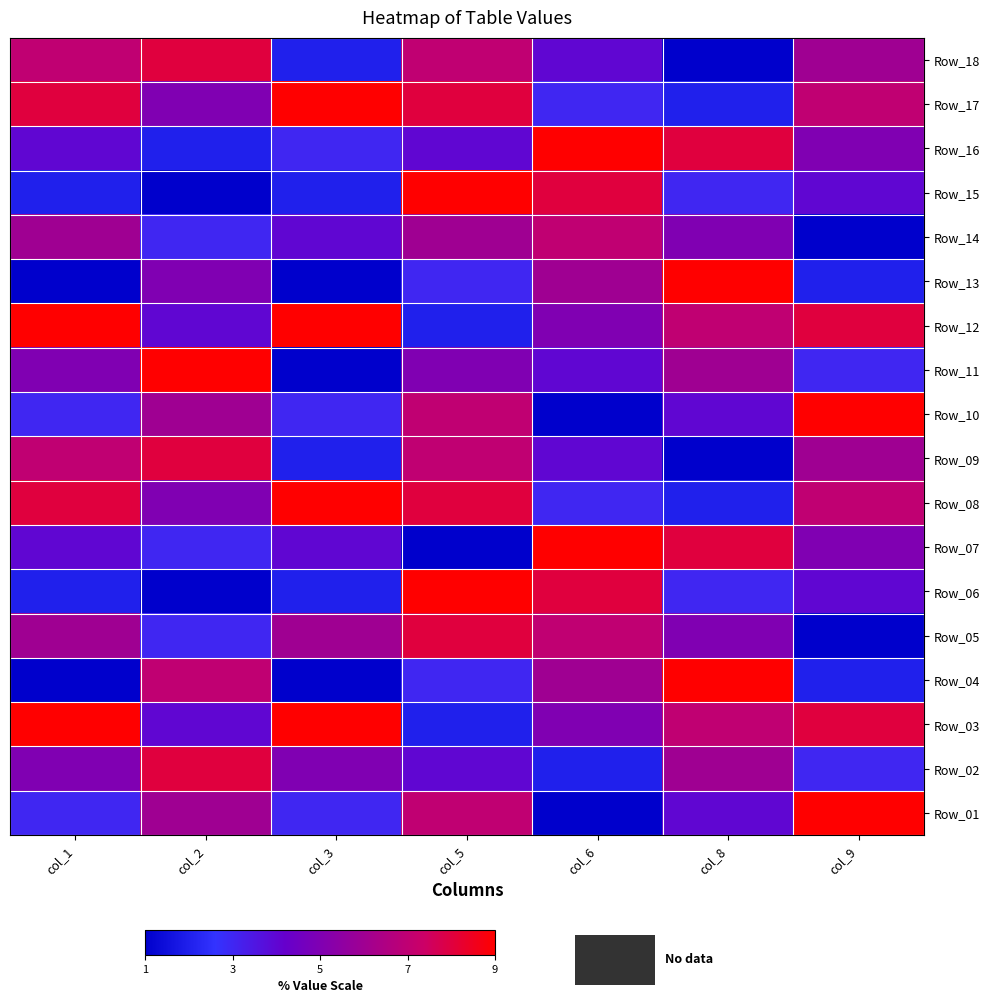

What is the spread (max minus min) of values at col_5?

8